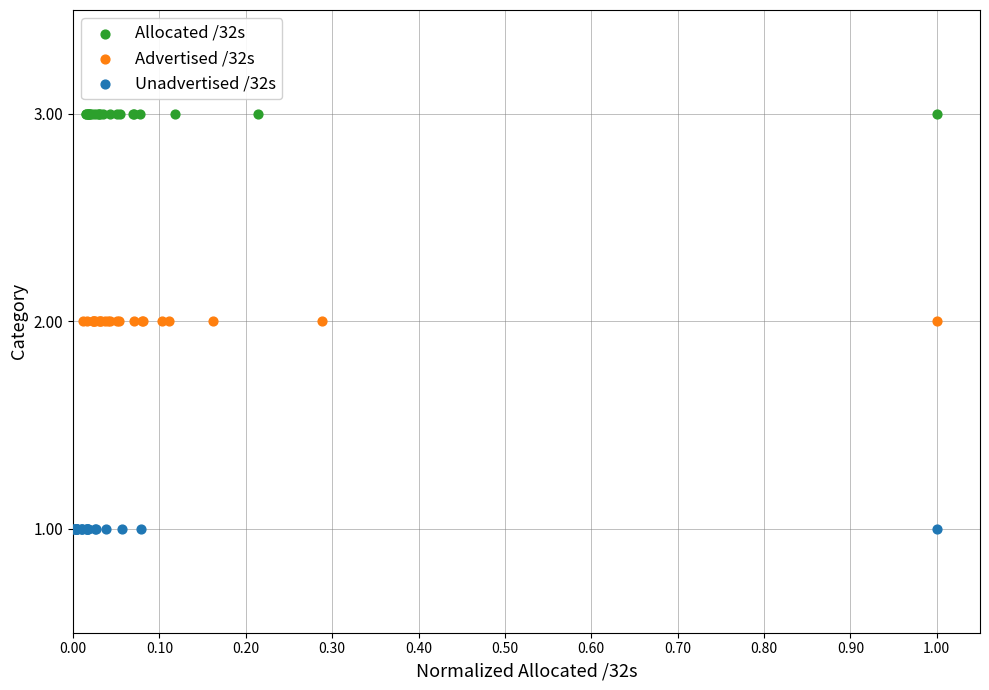

Which series reaches the minimum Y coordinate?

Unadvertised /32s